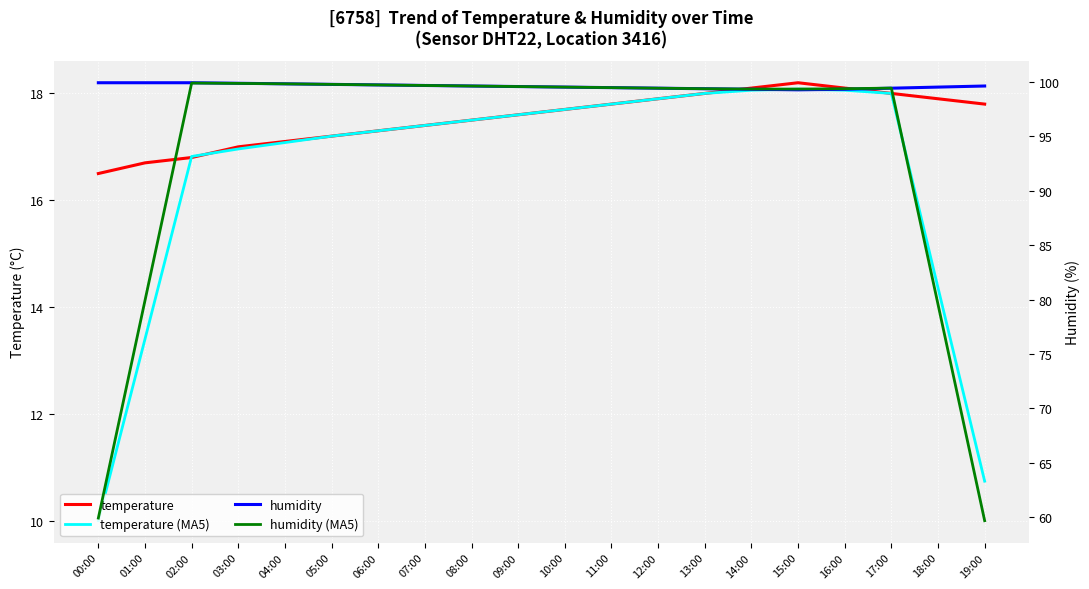

What is the total value across all series at 03:00?

233.7